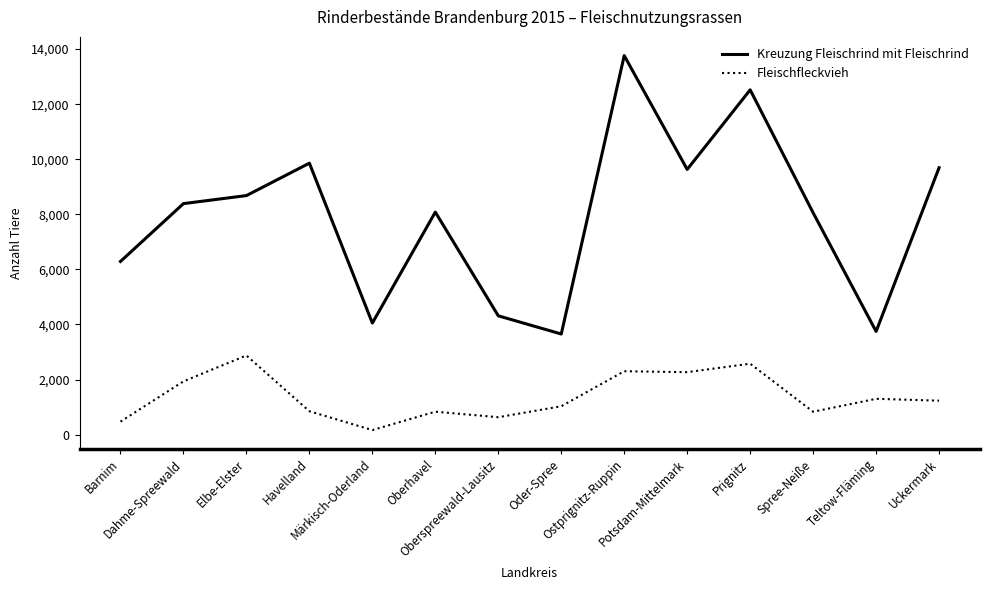

What is the highest value of the Fleischfleckvieh series?

2874